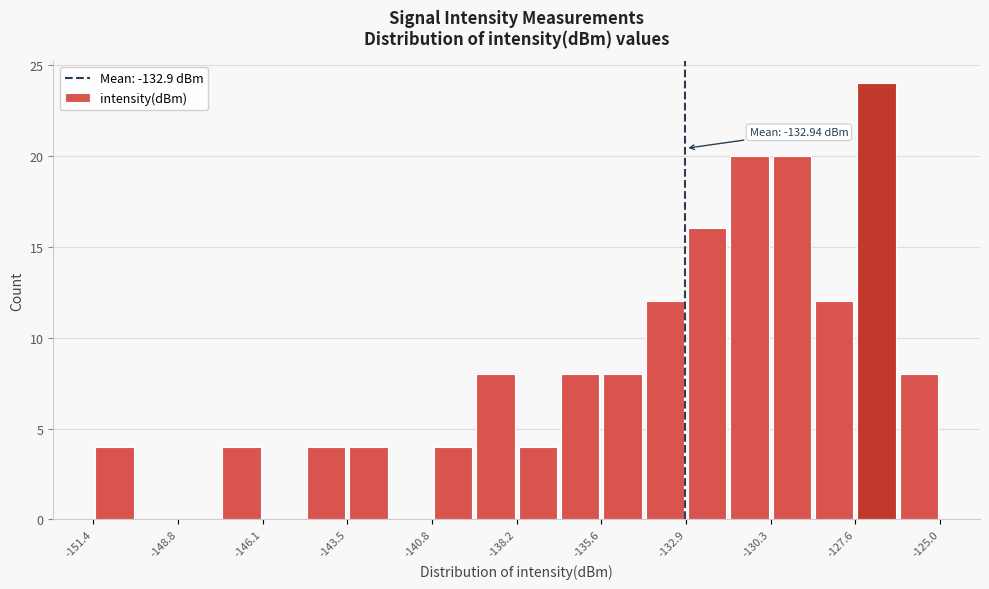

Read against the x-axis, roughly where is the centre of the tallest bar?

-127.0